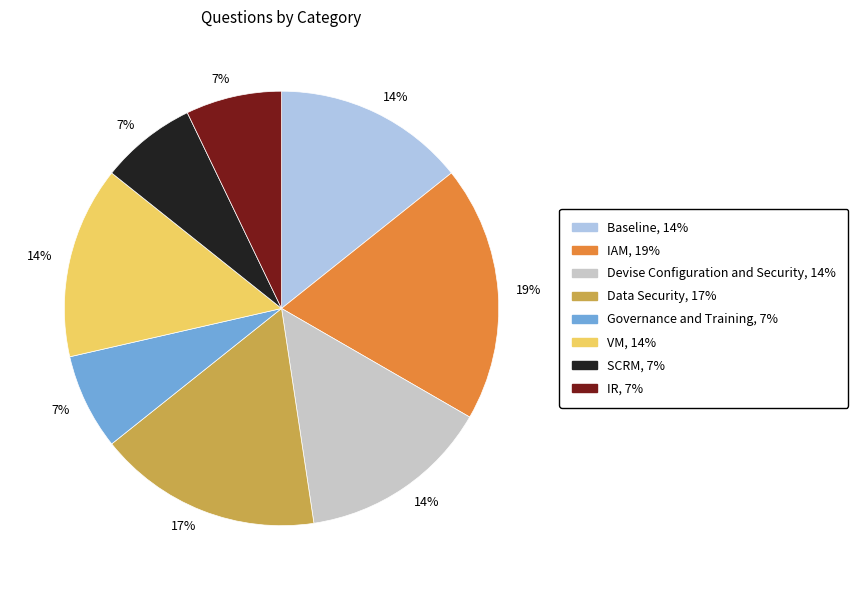

Is there any slice that represents more than half of the pie?

No